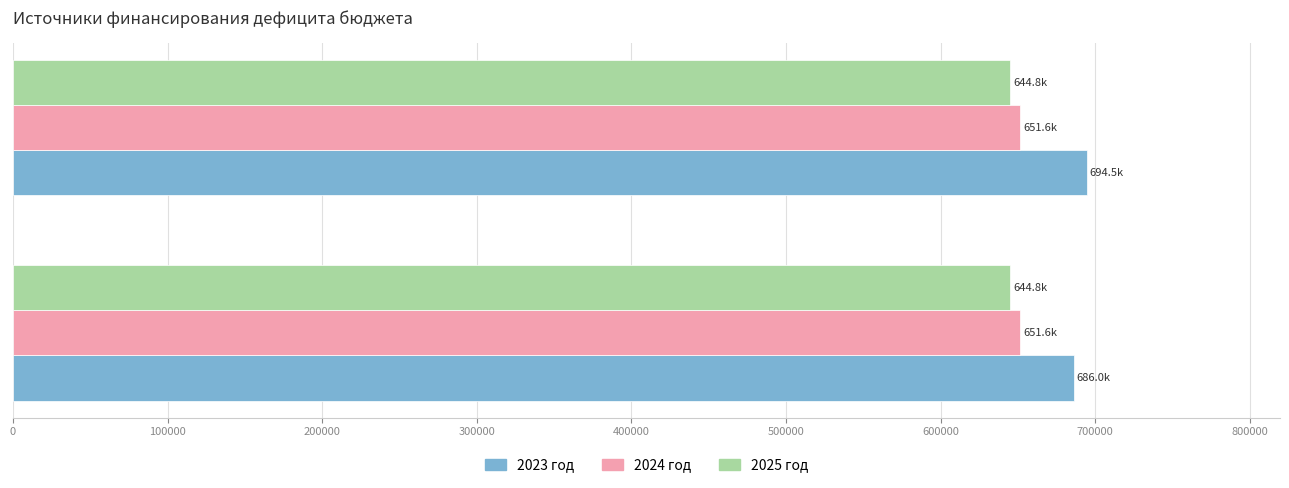

How many 2024 год values are between 651617 and 651618?

2